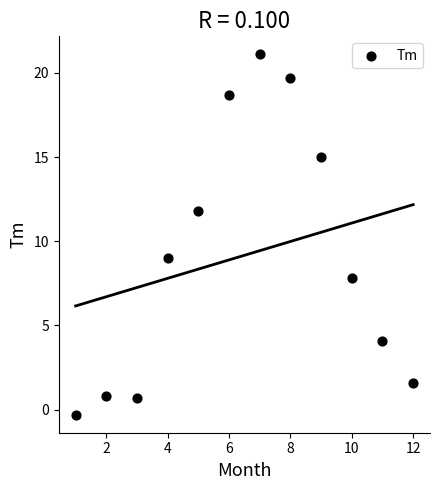

What Y value in the scatter plot is closest to 10?

9.0